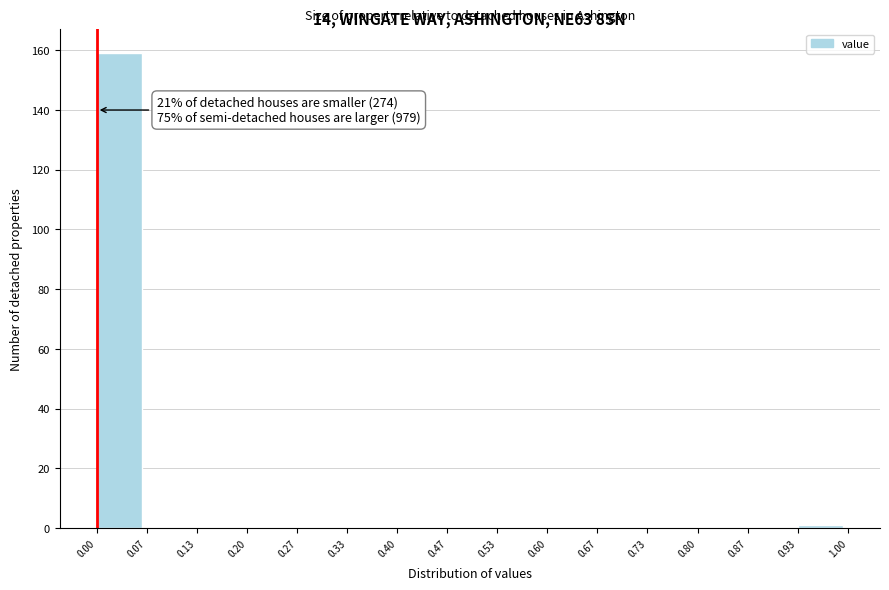

Over which range of the x-axis is the bar tallest?

0.00 to 0.07